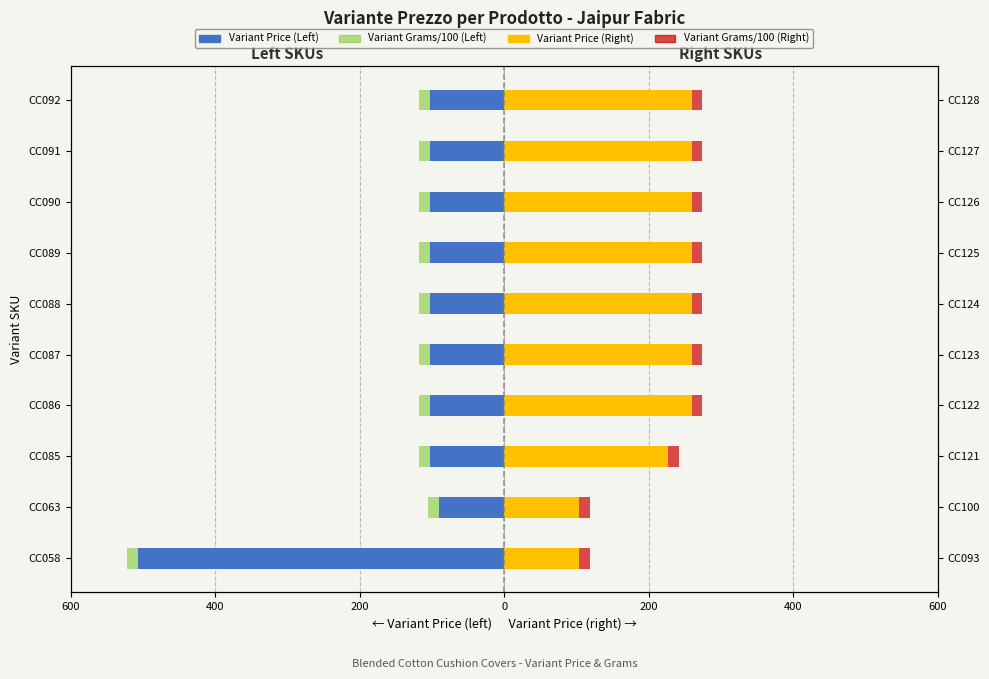

At how many categories does at least one series exceed -337?

10